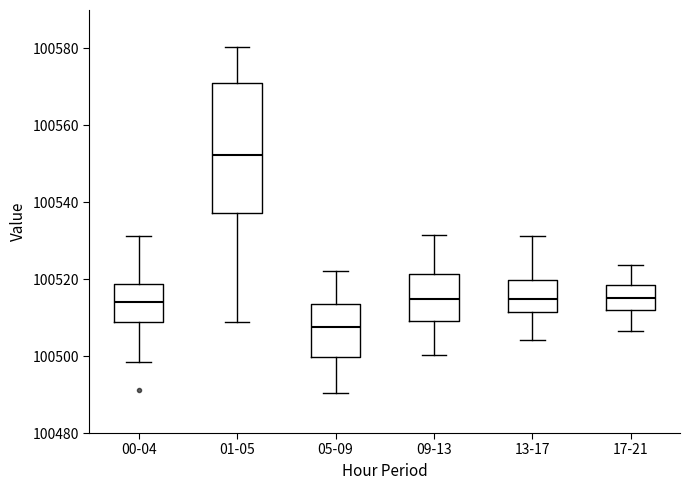

Reading left to right, transcribe this box plot: for each box, give where its median line is, the range the box spans, and where its two whiskers end, as read against the y-axis. The values are not printed on the chart, so give them approximately, as read against the axis.

00-04: median 100514, box 100508 to 100518, whiskers 100498 to 100532
01-05: median 100552, box 100538 to 100572, whiskers 100508 to 100580
05-09: median 100508, box 100500 to 100514, whiskers 100490 to 100522
09-13: median 100514, box 100510 to 100522, whiskers 100500 to 100532
13-17: median 100514, box 100512 to 100520, whiskers 100504 to 100532
17-21: median 100516, box 100512 to 100518, whiskers 100506 to 100524